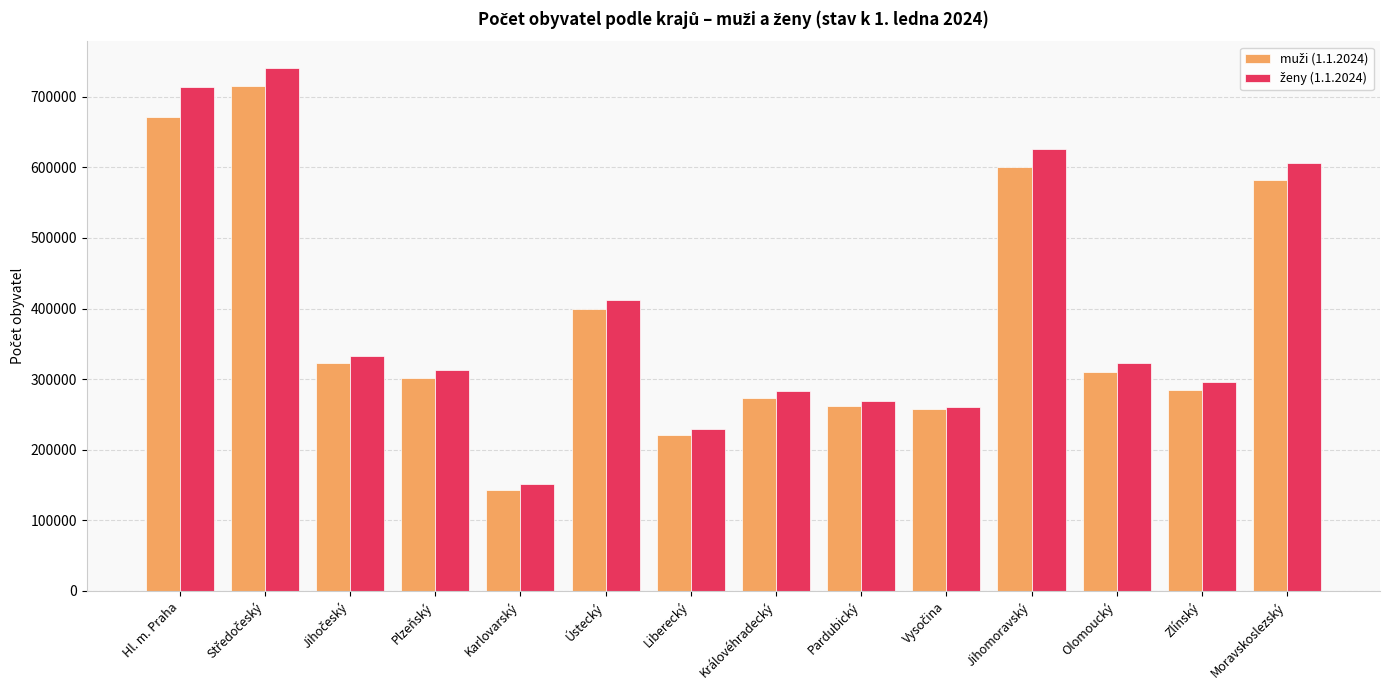

What is the total value across all series at Zlínský?

580744